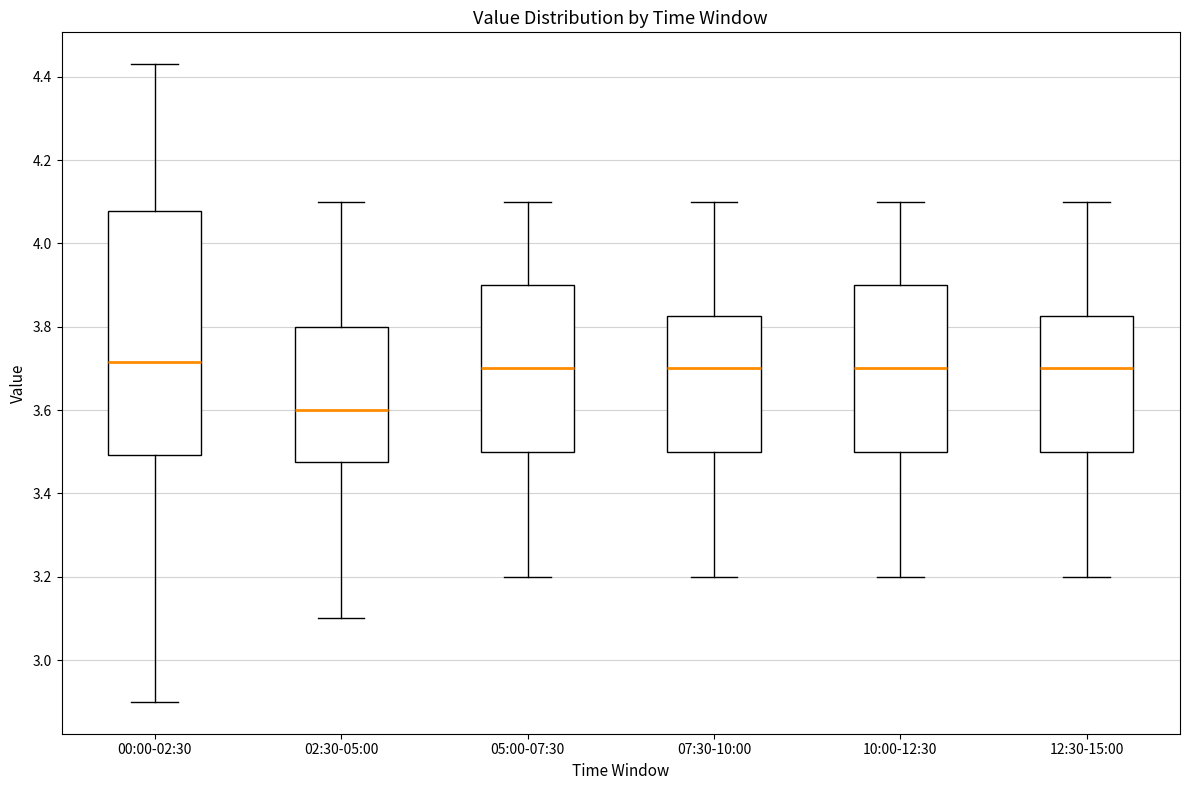

Comparing the boxes themselves (not the whiskers), which one is the tallest?

00:00-02:30